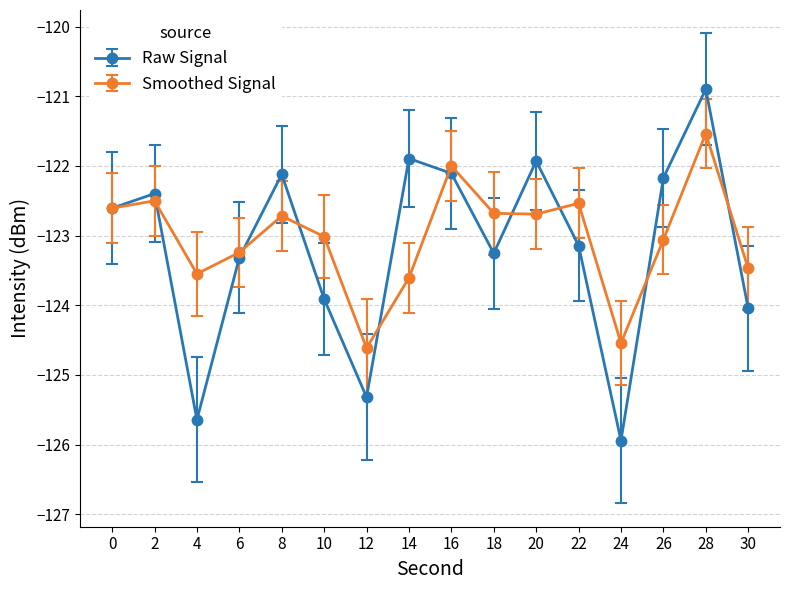

At which label is Raw Signal closest to -123?

22